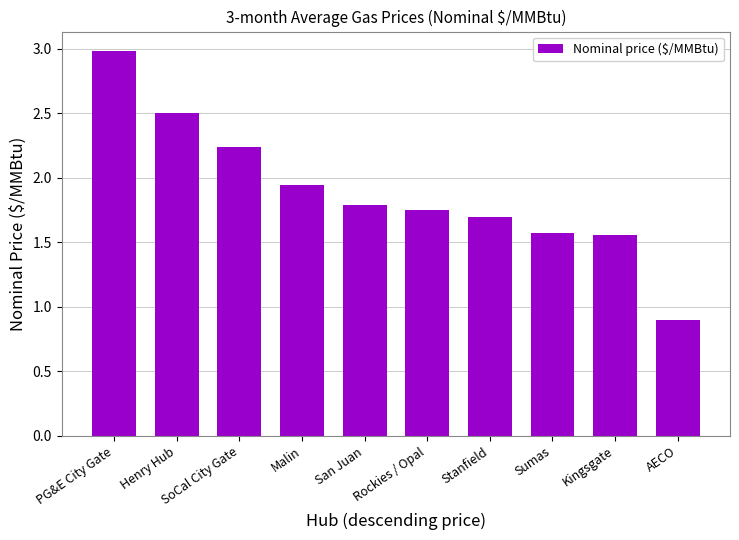

True or false: the data shows 1.7 at Stanfield.

True